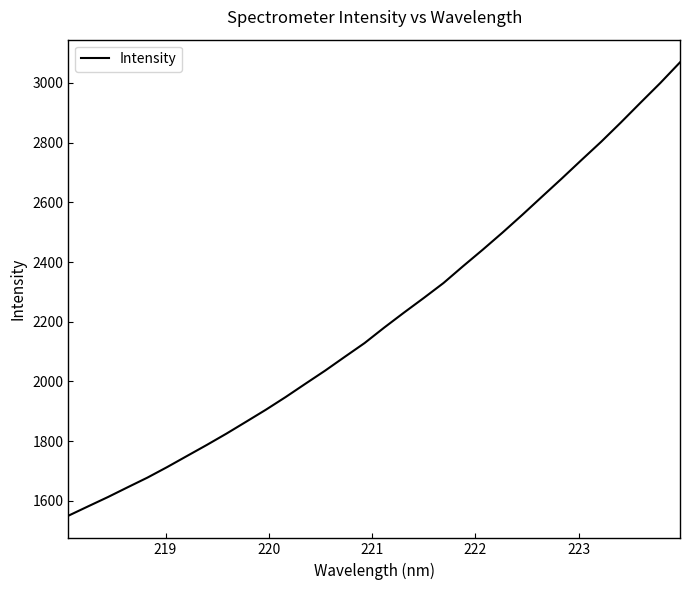

What is the difference between the second highest and second lowest values?

1418.2